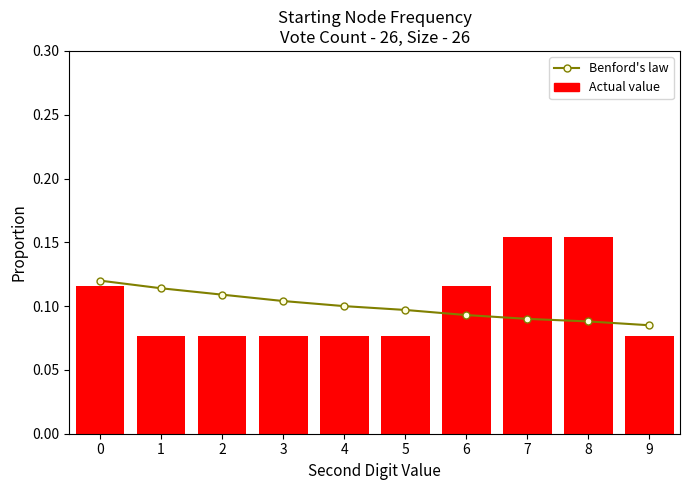

What is the spread (max minus min) of values at 8?

0.1